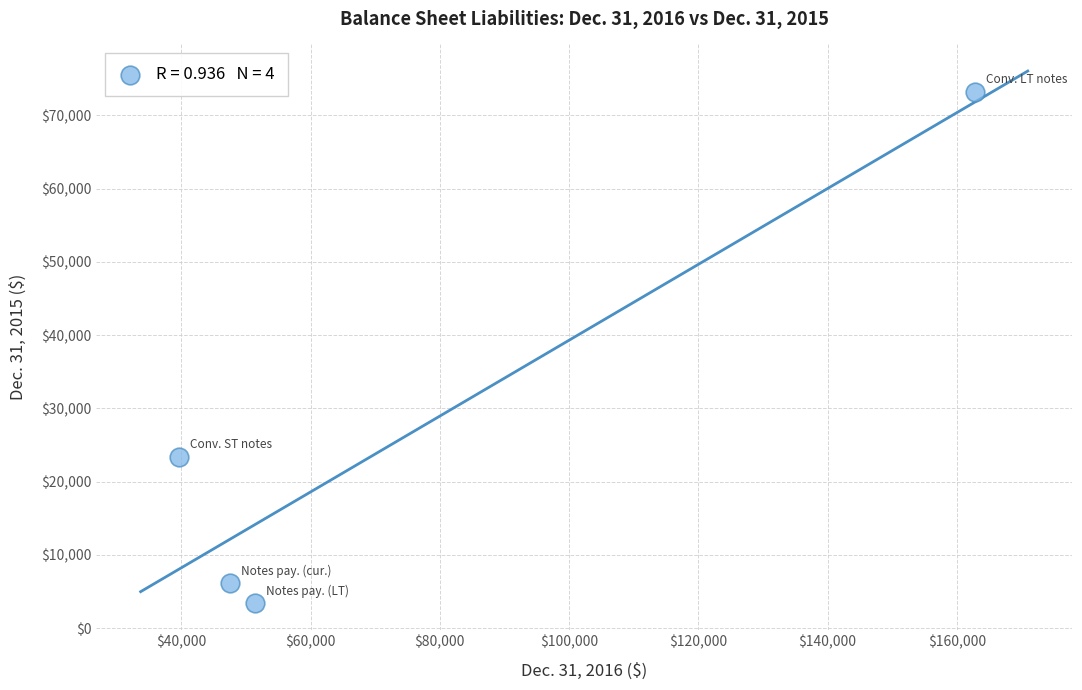

What Y value in the scatter plot is closest to 38347?

23410